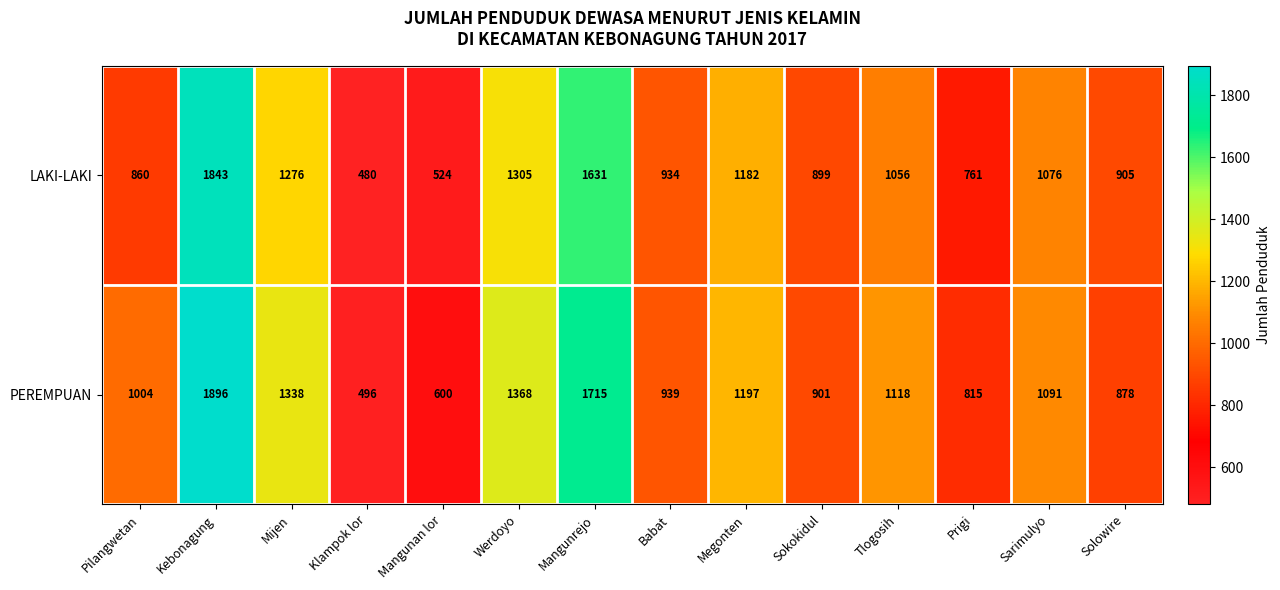

Which series has the largest range (max minus min)?

PEREMPUAN